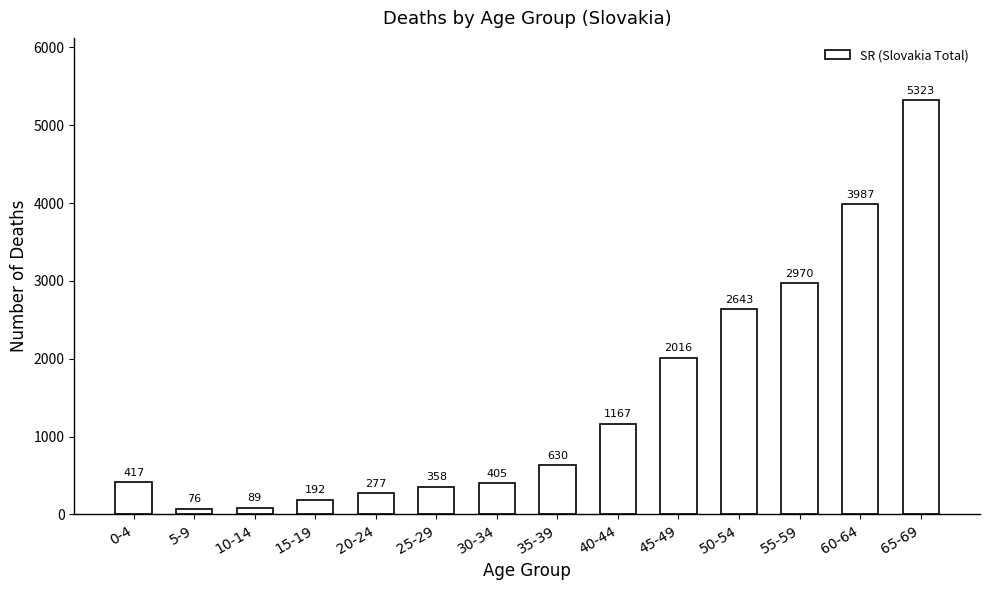

What is the difference between the maximum and second lowest values?

5234